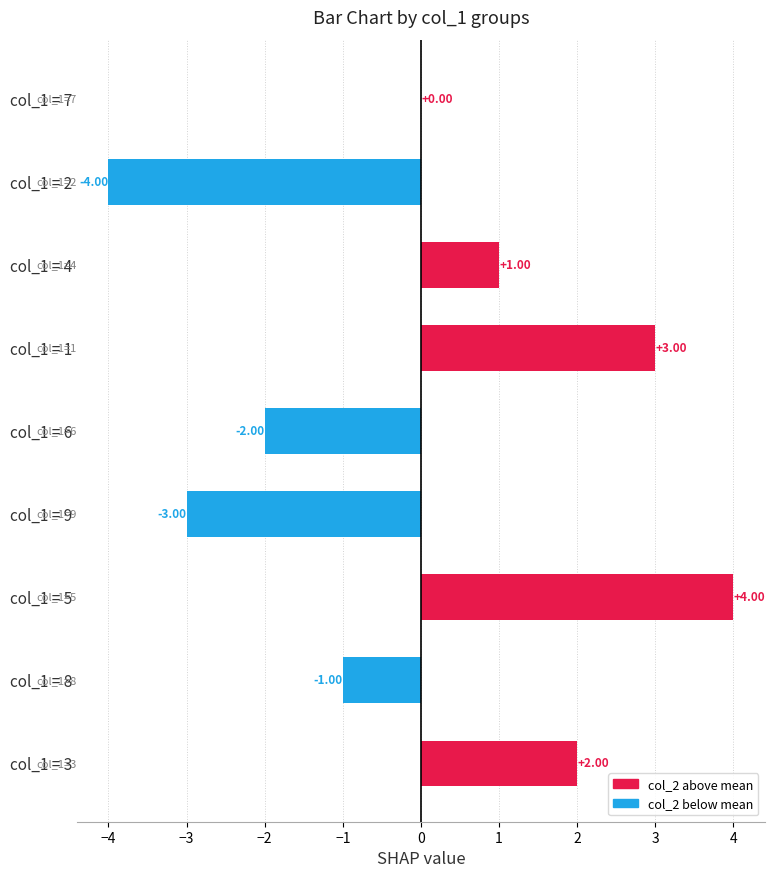

What is the change in value from col_1 = 8 to col_1 = 7?

+1